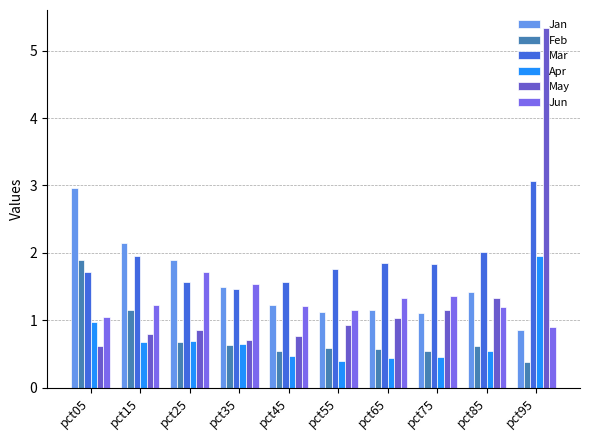

How many bars are there in each group?

6